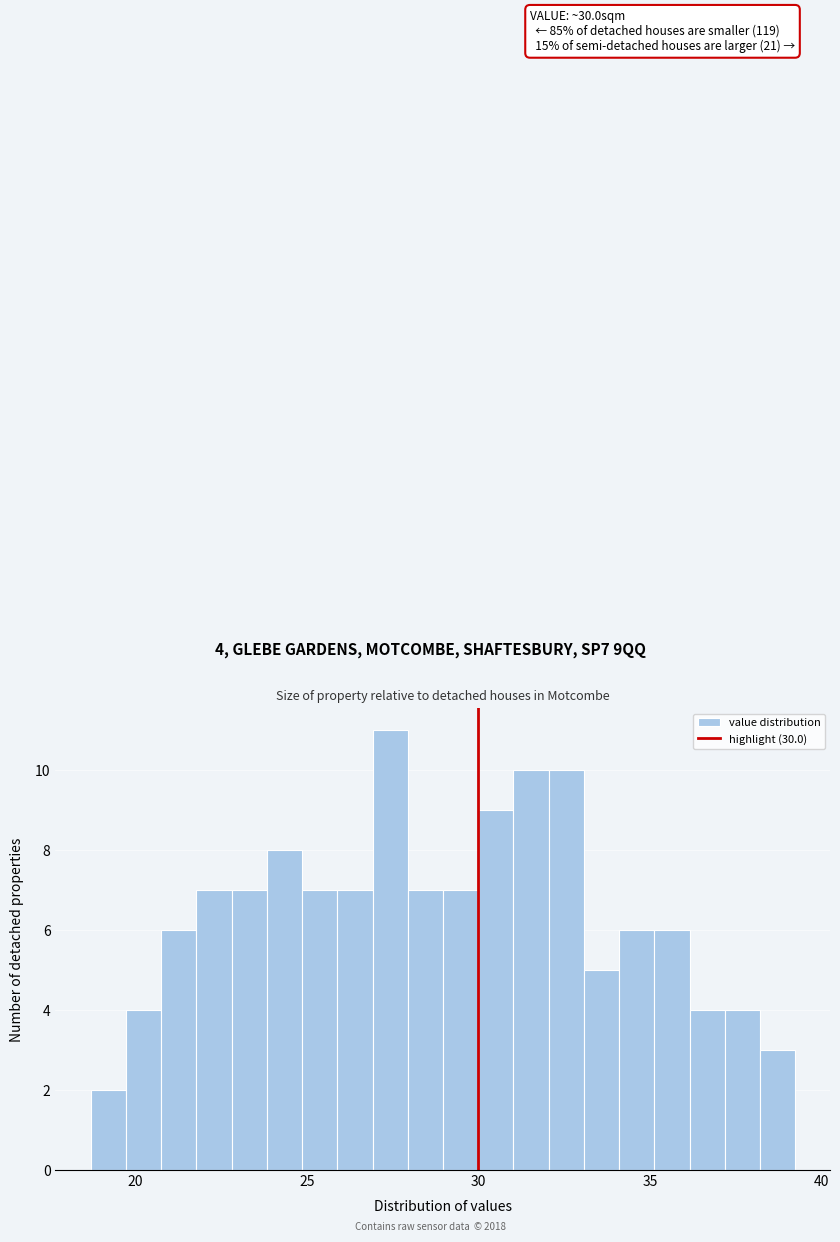

Read against the x-axis, roughly where is the centre of the tallest bar?

27.5